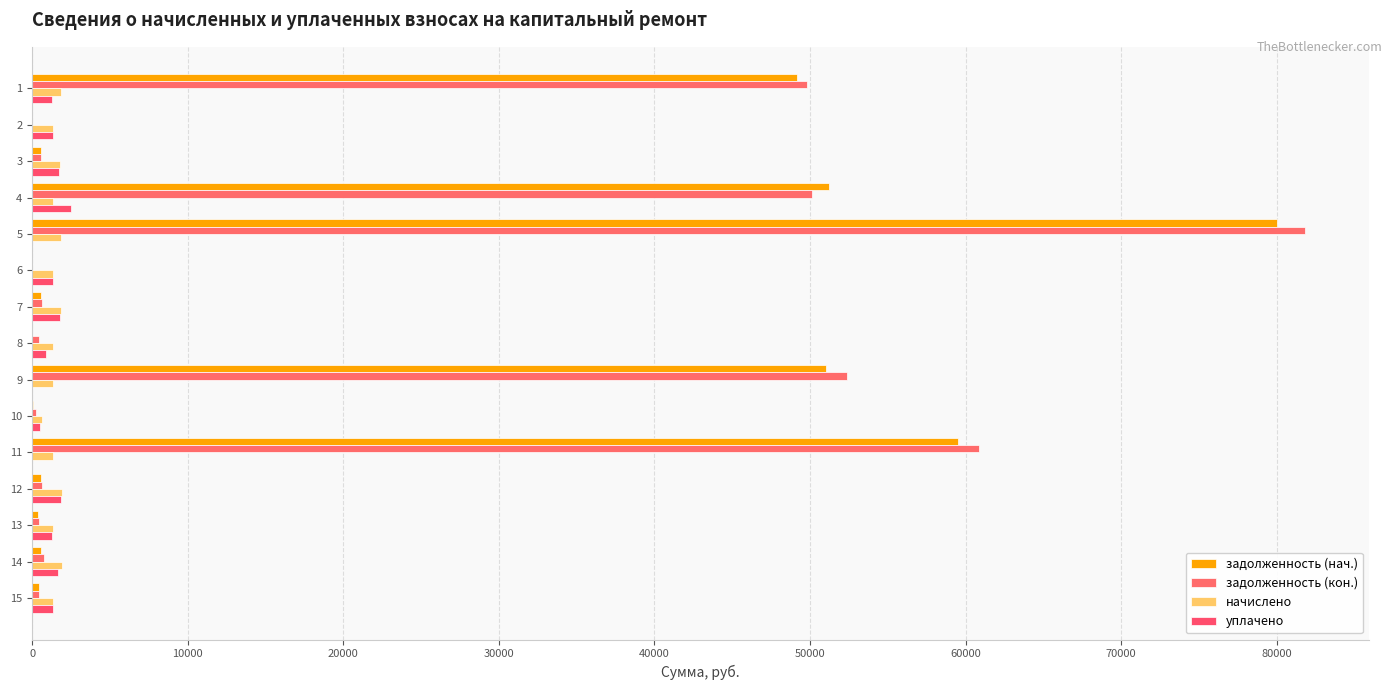

What is the maximum value shown in the chart?

81843.2